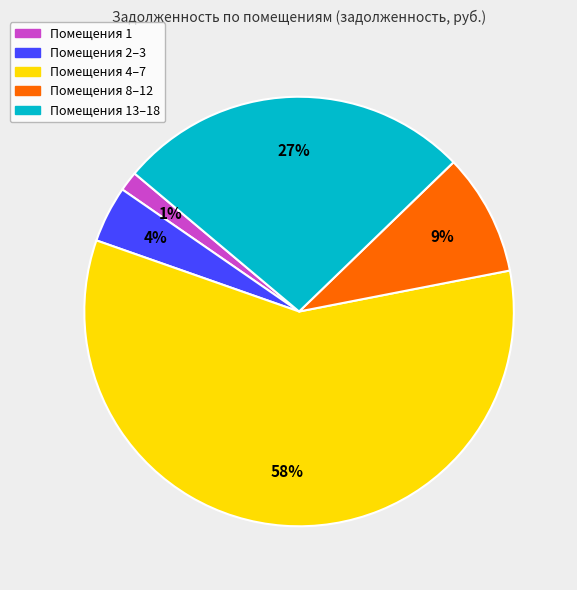

To the nearest percent, what is the average slice percentage?

20%